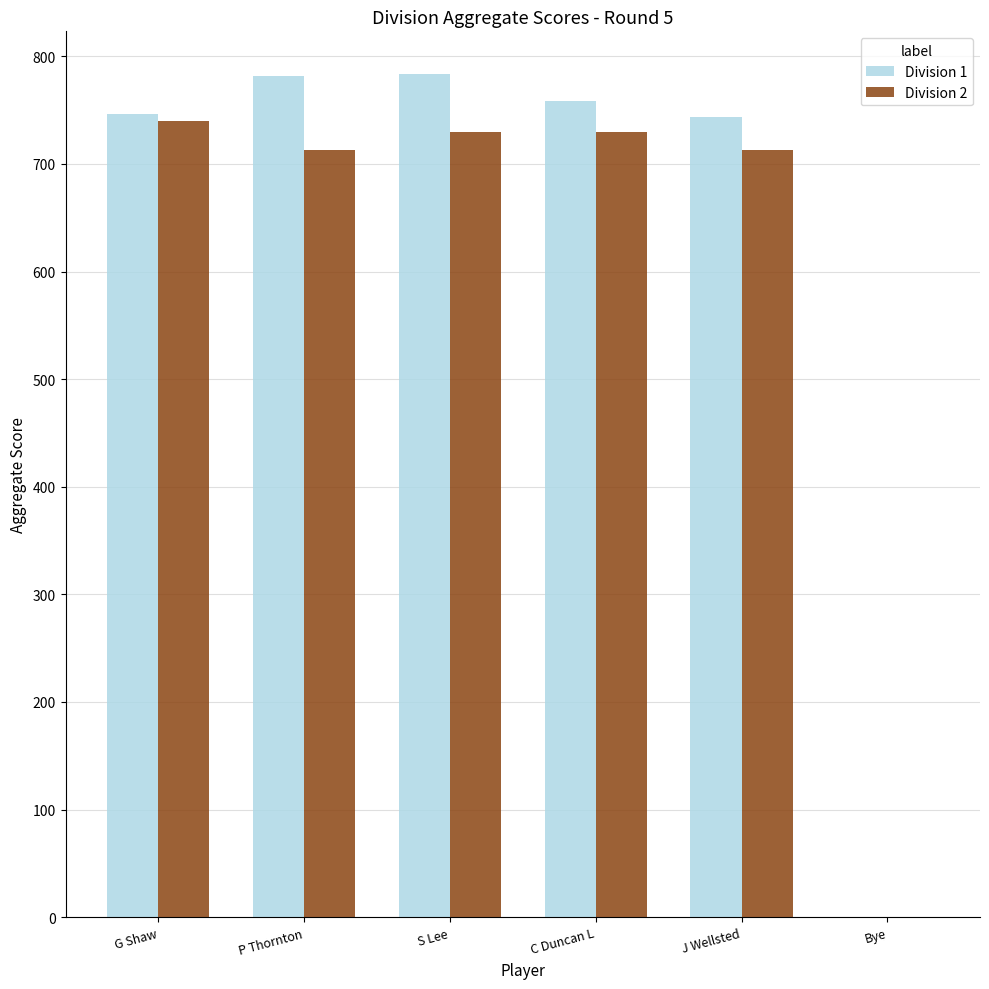

What is the total value across all series at J Wellsted?

1457